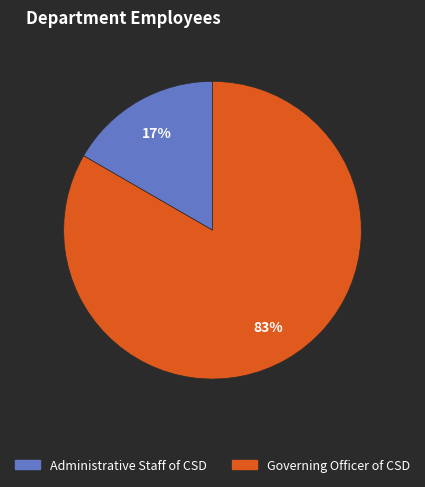

Which category has the biggest portion of the pie?

Governing Officer of CSD